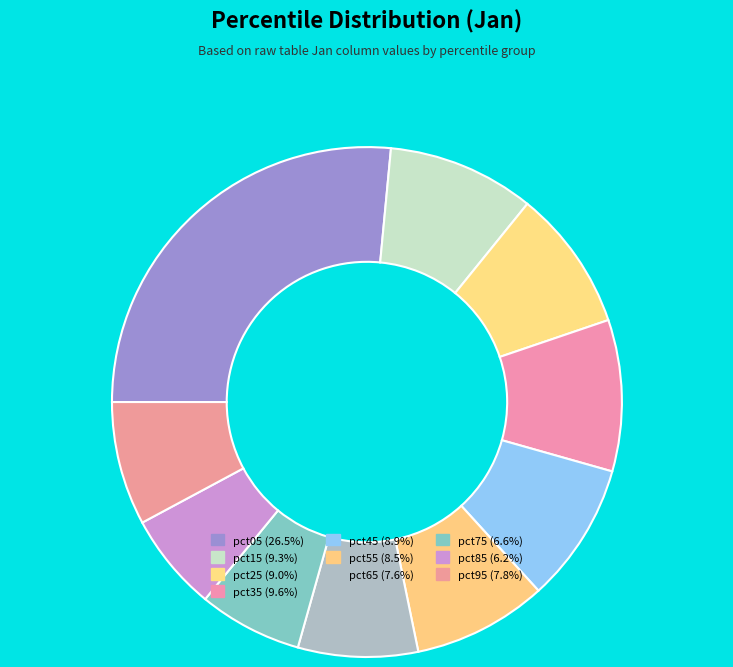

Count the number of slices in the pie.

10